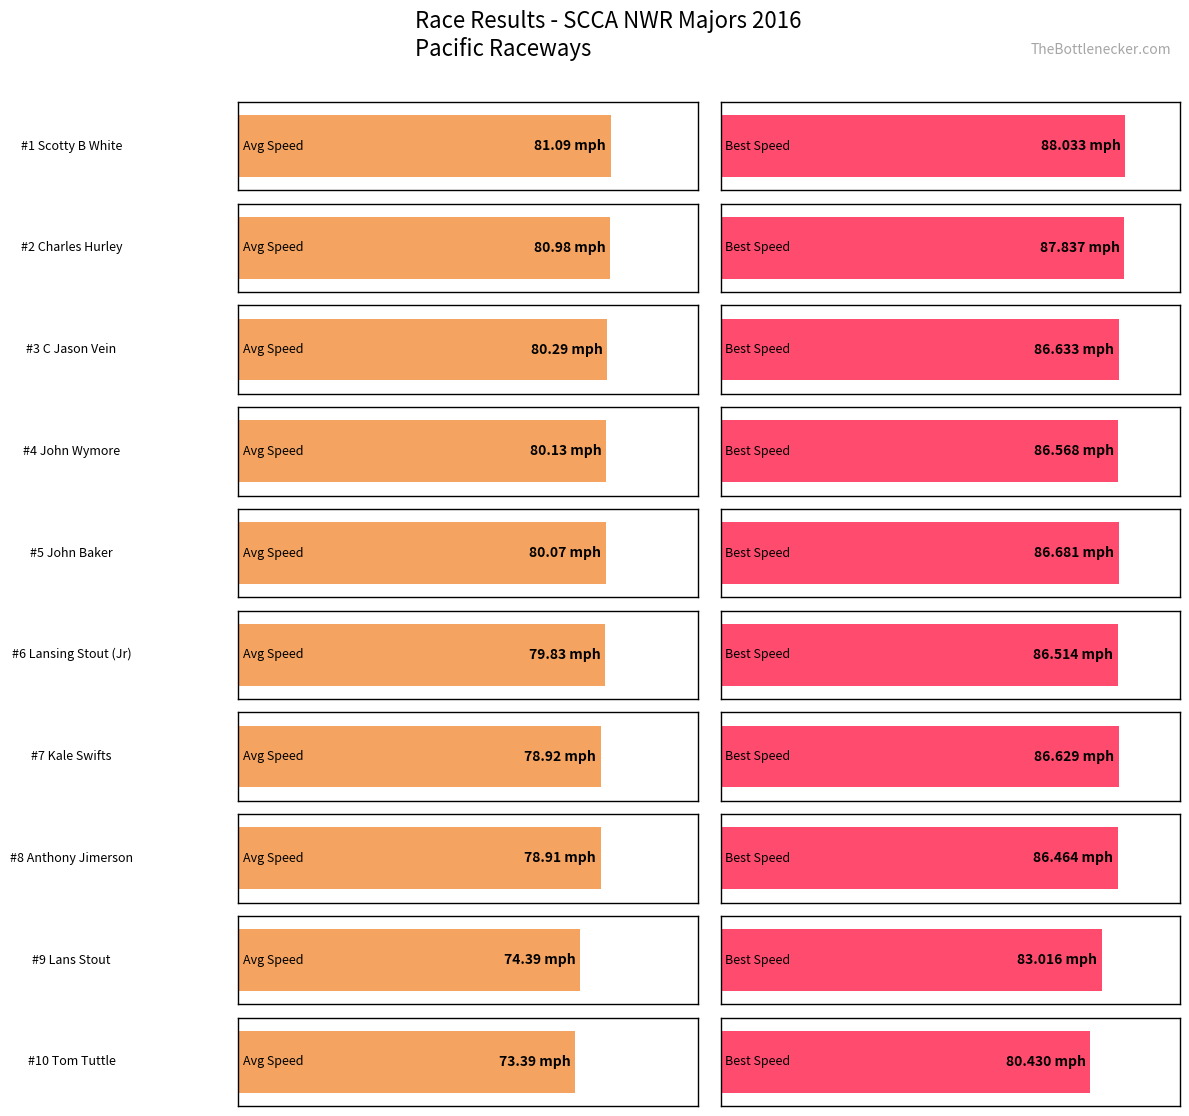

Reading right to left, extract all data points from this chart.

Average Speed: Tom Tuttle=73.4	Lans Stout=74.4	Anthony Jimerson=78.9	Kale Swifts=78.9	Lansing Stout (Jr)=79.8	John Baker=80.1	John Wymore=80.1	C Jason Vein=80.3	Charles Hurley=81.0	Scotty B White=81.1
Best Speed: Tom Tuttle=80.4	Lans Stout=83.0	Anthony Jimerson=86.5	Kale Swifts=86.6	Lansing Stout (Jr)=86.5	John Baker=86.7	John Wymore=86.6	C Jason Vein=86.6	Charles Hurley=87.8	Scotty B White=88.0